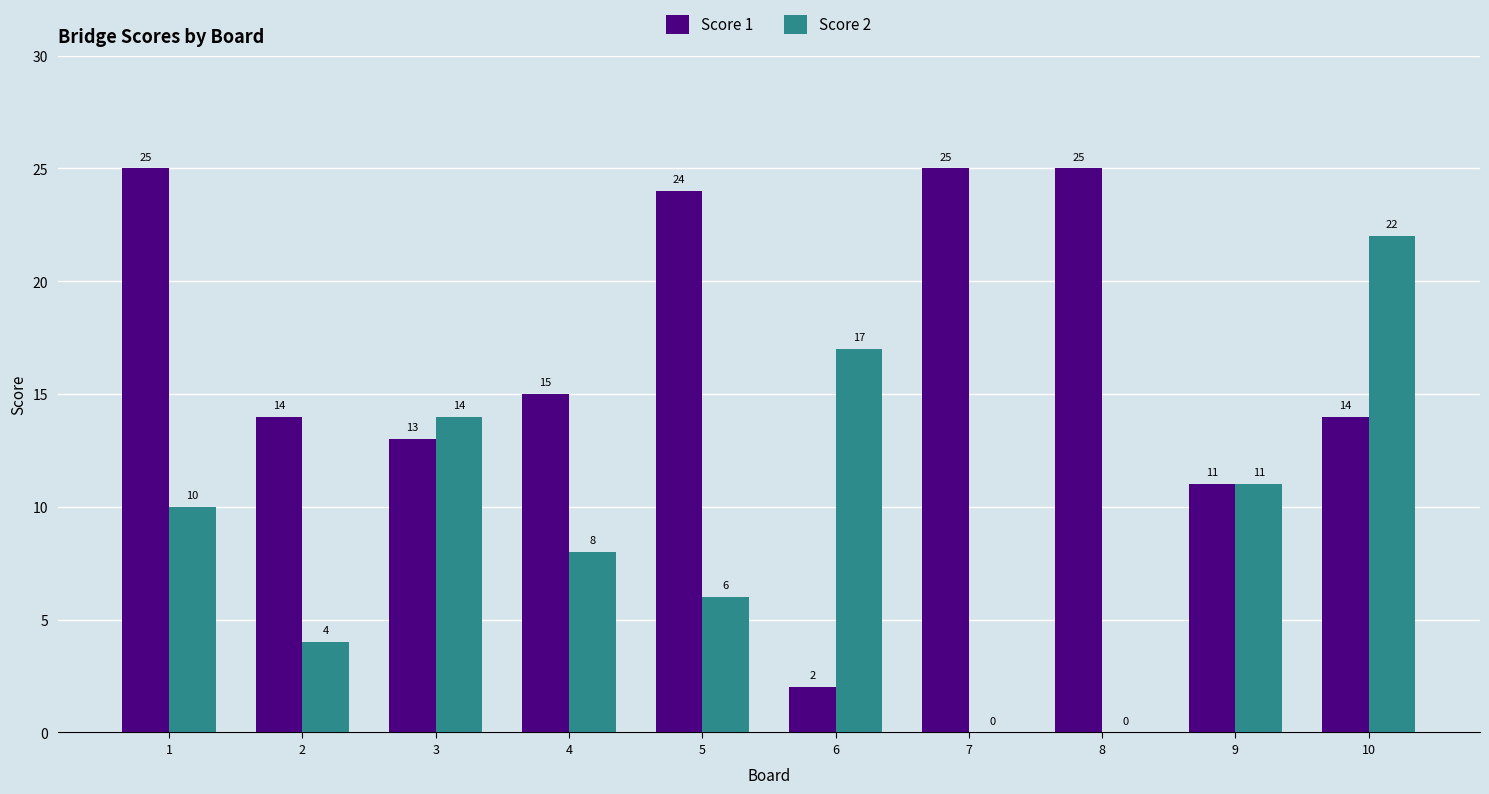

Reading left to right, transcribe all the data shown in this chart.

Score 1: 1=25	2=14	3=13	4=15	5=24	6=2	7=25	8=25	9=11	10=14
Score 2: 1=10	2=4	3=14	4=8	5=6	6=17	7=0	8=0	9=11	10=22